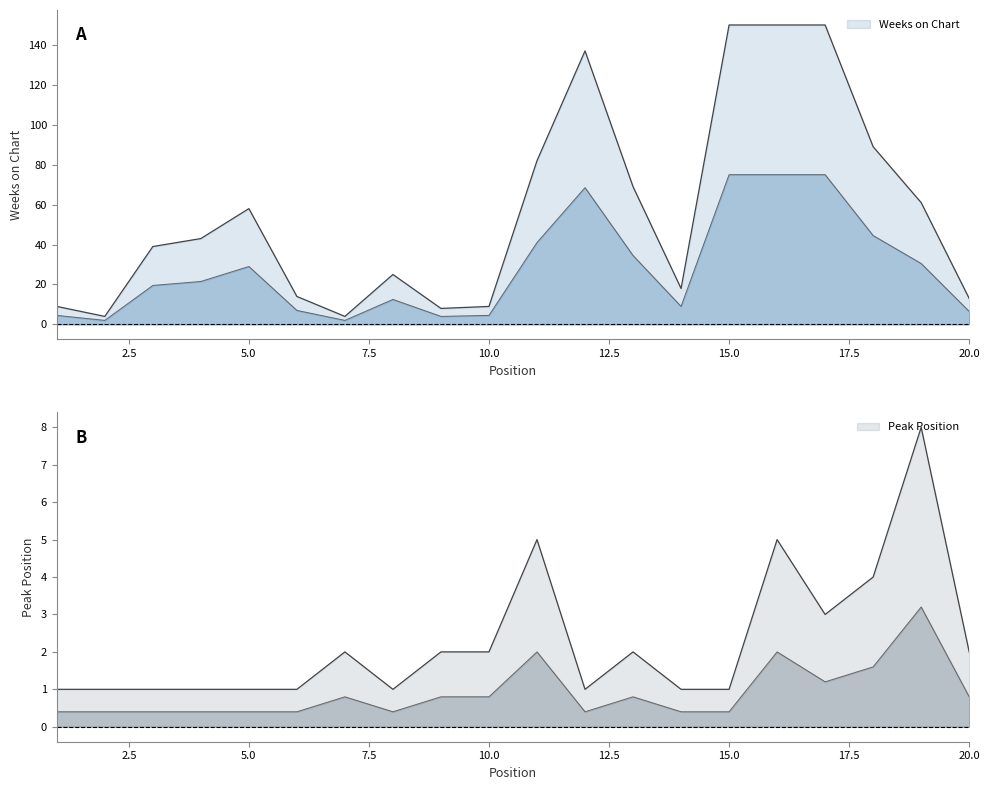

How many interior local valleys does the Weeks on Chart series have?

4